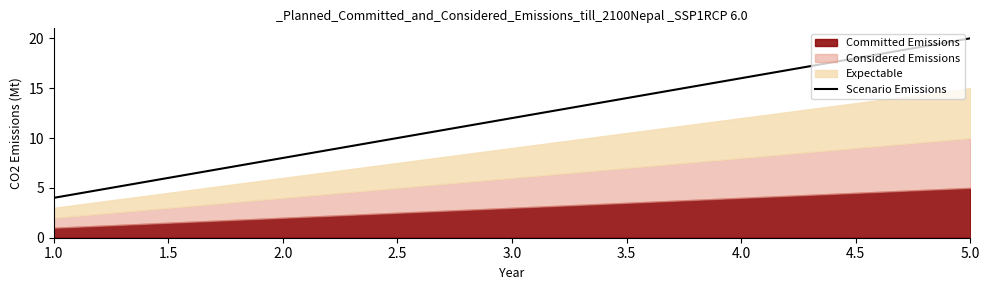

True or false: the data has more than 1 interior local peaks.

False